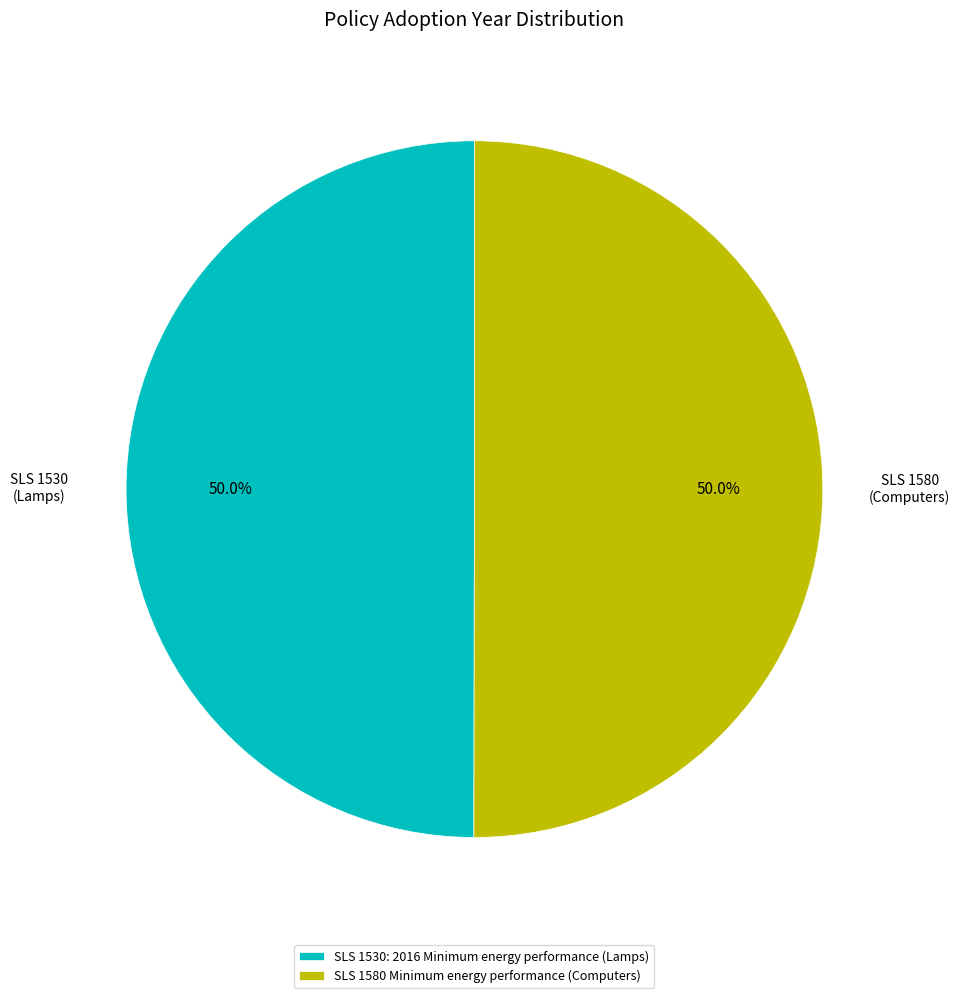

To the nearest percent, what percentage of the pie is SLS 1530: 2016 Minimum energy performance (Lamps)?

50%